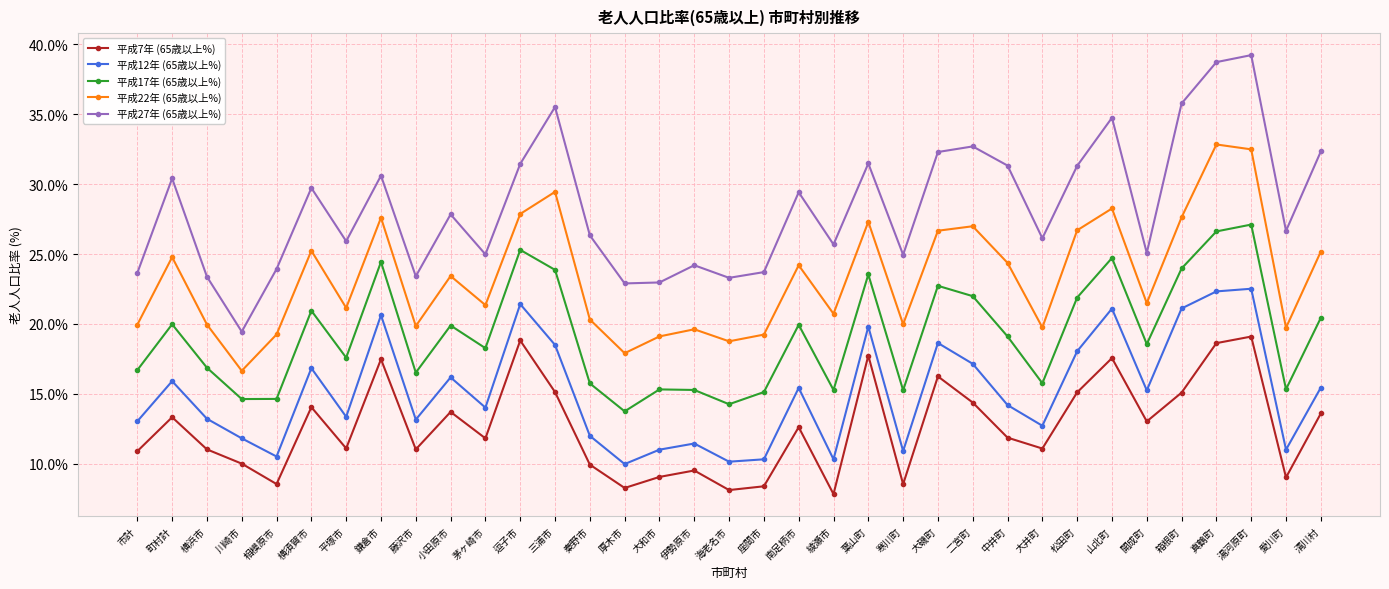

How many interior local valleys does the 平成12年 (65歳以上%) series have?

11